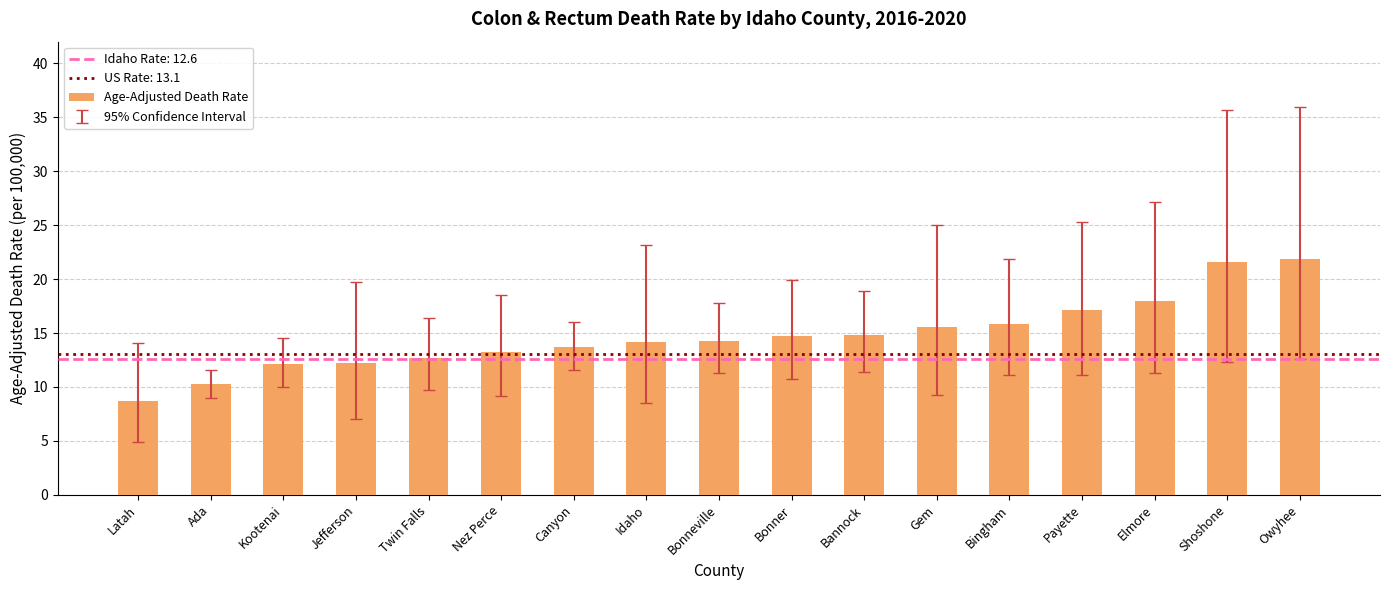

What is the difference between the values at Elmore and Bonneville?

3.7